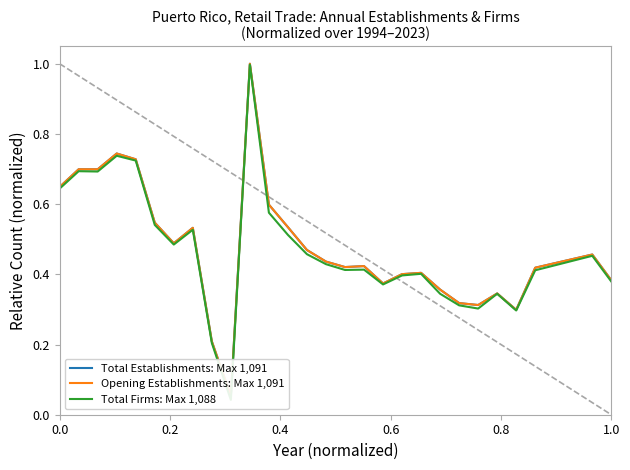

Does the chart have visible grid lines?

No